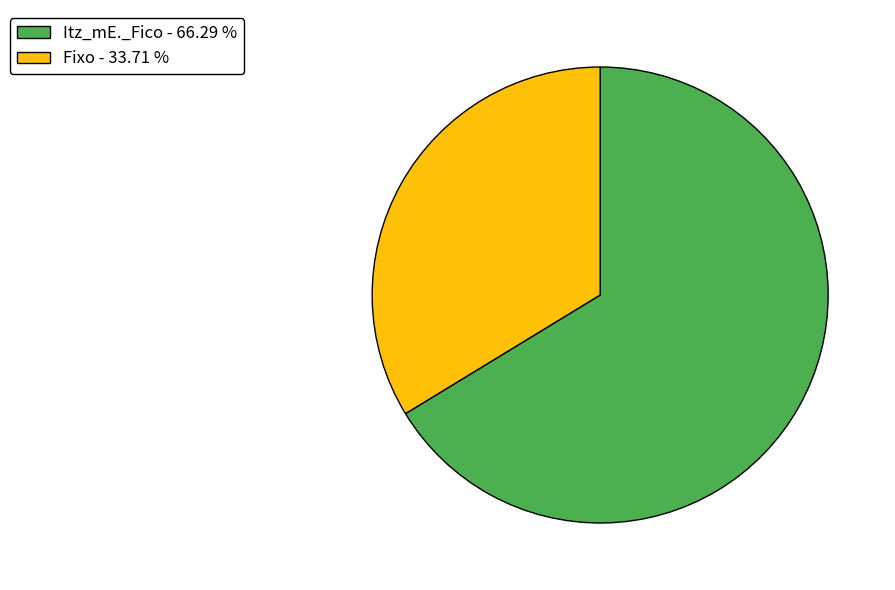

Is Itz_mE._Fico - 66.29 % the majority of the pie?

Yes